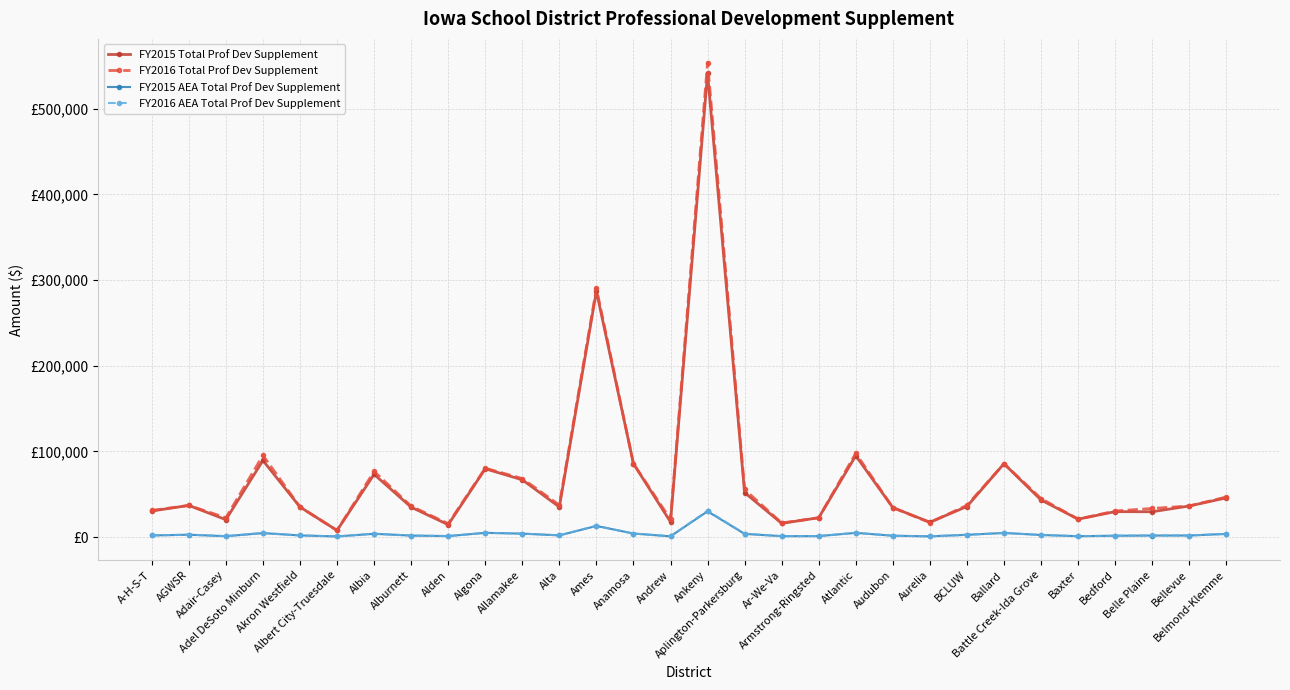

Reading right to left, list all the values displayed in this chart.

FY2015 Total Prof Dev Supplement: 45822.7	36377.1	29636.4	29738.0	21003.3	43391.9	85712.1	35762.9	17431.0	34470.2	95038.9	22619.5	16104.0	51951.0	541336.9	17762.1	85743.7	287112.6	35195.1	66930.3	79810.3	14518.4	34973.2	73309.4	7837.6	35172.8	89488.1	20405.0	37001.4	30498.2
FY2016 Total Prof Dev Supplement: 46822.1	36377.1	33471.6	30504.0	21003.3	45034.3	85712.1	37110.8	17014.1	34470.2	97897.2	22619.5	16514.0	55622.0	553922.7	20718.7	85743.7	290430.0	37429.2	68401.3	80444.4	15701.3	36119.8	76691.7	7837.6	35172.8	95418.9	22619.6	37001.4	31175.9
FY2015 AEA Total Prof Dev Supplement: 3758.3	1893.3	1841.5	1609.0	1106.7	2500.4	4887.7	2692.1	942.0	1660.8	4958.0	1213.1	1132.0	3781.8	30075.3	945.9	4195.0	13033.7	2044.3	4061.1	5004.2	1205.5	1812.2	3873.4	838.0	1985.6	4666.5	1100.0	2820.0	1961.1
FY2016 AEA Total Prof Dev Supplement: 3827.2	1893.3	2064.3	1645.9	1106.7	2597.2	4887.7	2782.7	906.9	1660.8	5127.7	1213.1	1151.8	4028.9	30856.2	1089.0	4195.0	13284.5	2170.5	4158.0	5060.7	1290.9	1878.2	4060.1	826.0	1985.6	4979.4	1213.3	2870.1	1961.1